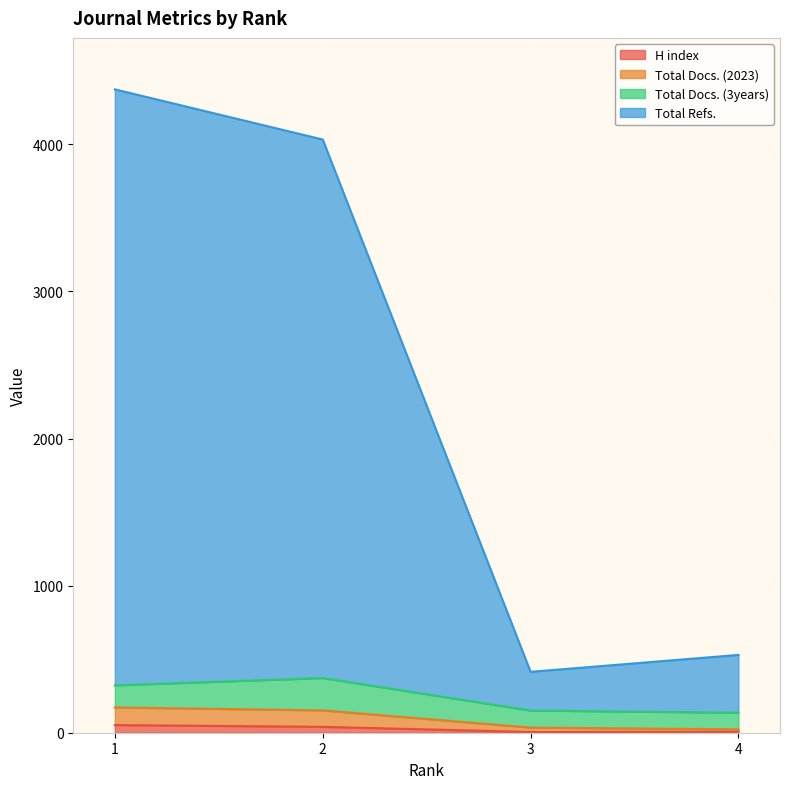

Is it true that Total Refs. equals 5895 at 2?

False